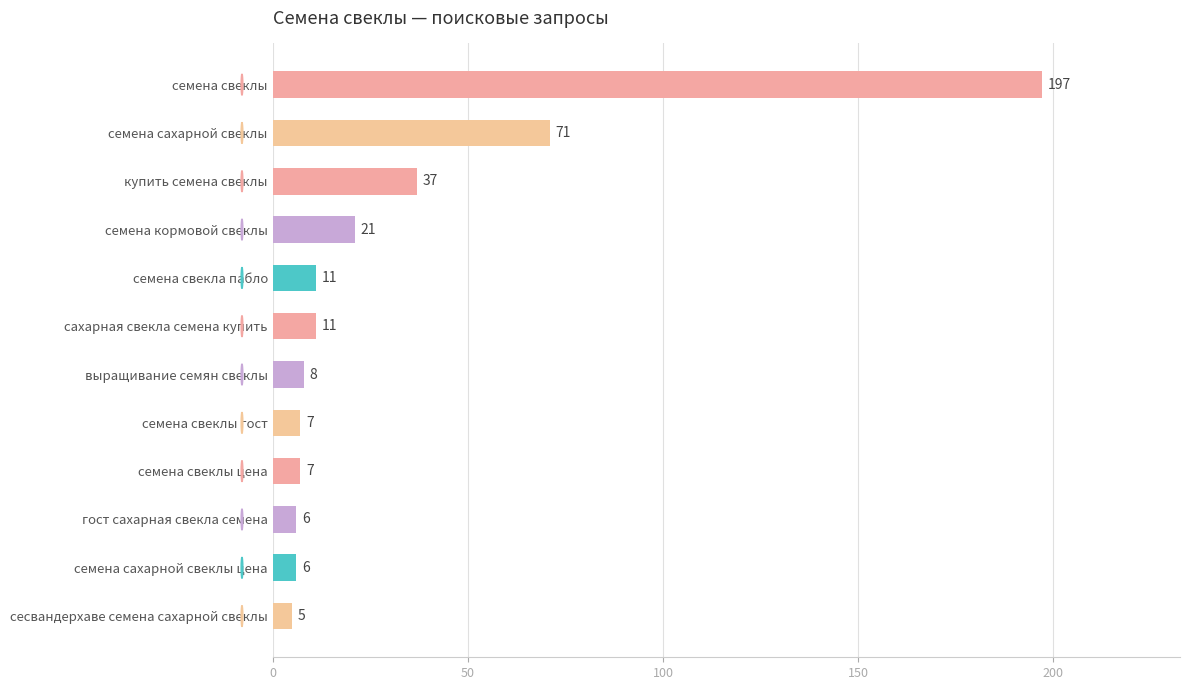

Reading top to bottom, list all the values displayed in this chart.

семена свеклы=197	семена сахарной свеклы=71	купить семена свеклы=37	семена кормовой свеклы=21	семена свекла пабло=11	сахарная свекла семена купить=11	выращивание семян свеклы=8	семена свеклы гост=7	семена свеклы цена=7	гост сахарная свекла семена=6	семена сахарной свеклы цена=6	сесвандерхаве семена сахарной свеклы=5